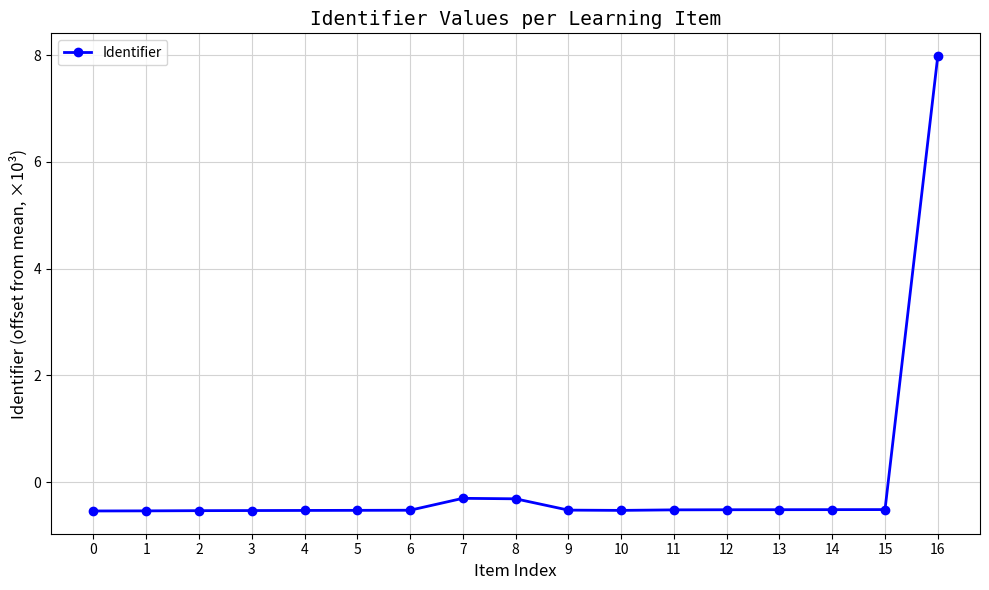

What is the value of the 16th point from the left?

-0.5